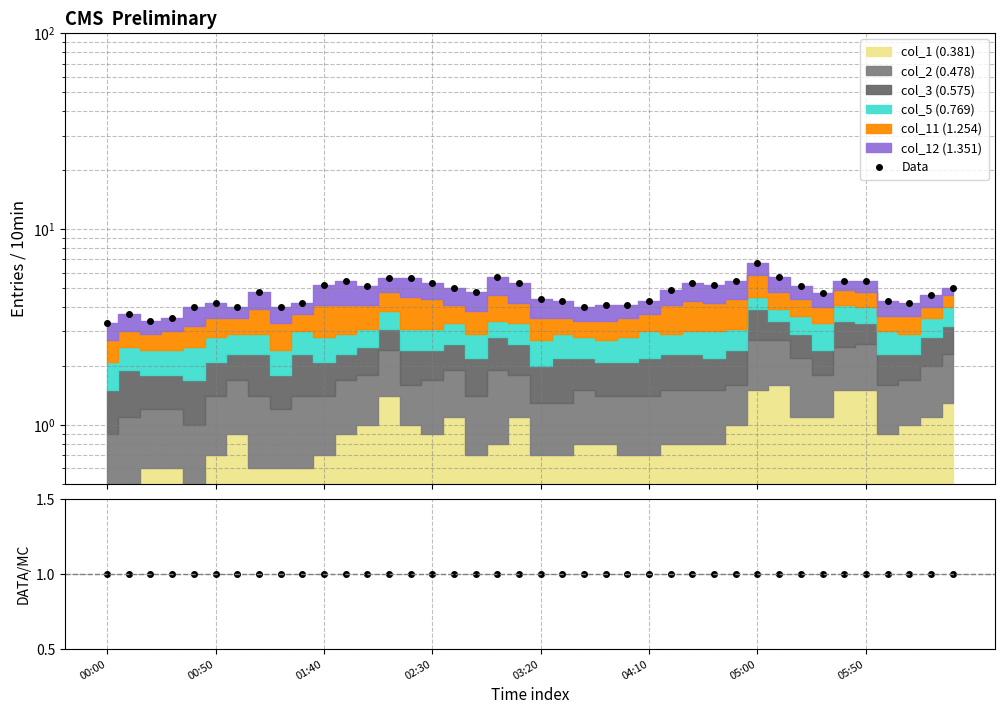

Which series changed the most between 24 and 31?

Data